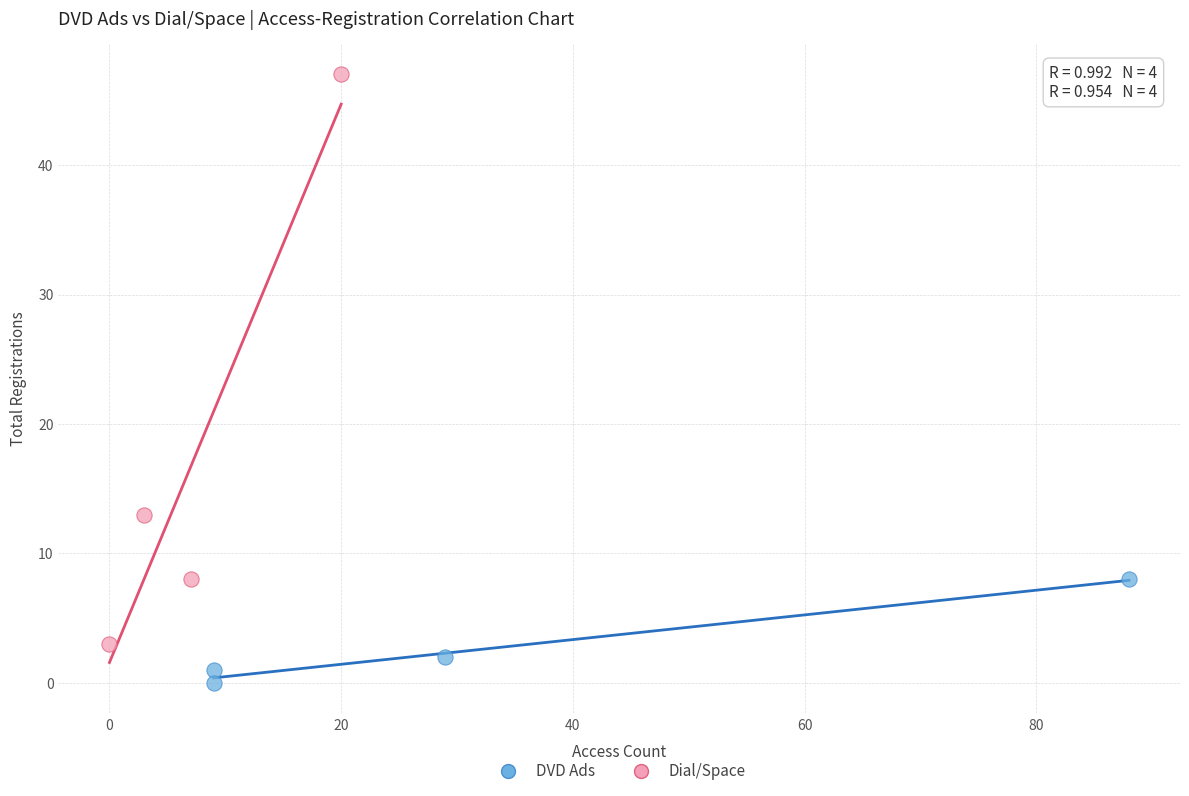

Which series reaches the minimum Y coordinate?

DVD Ads